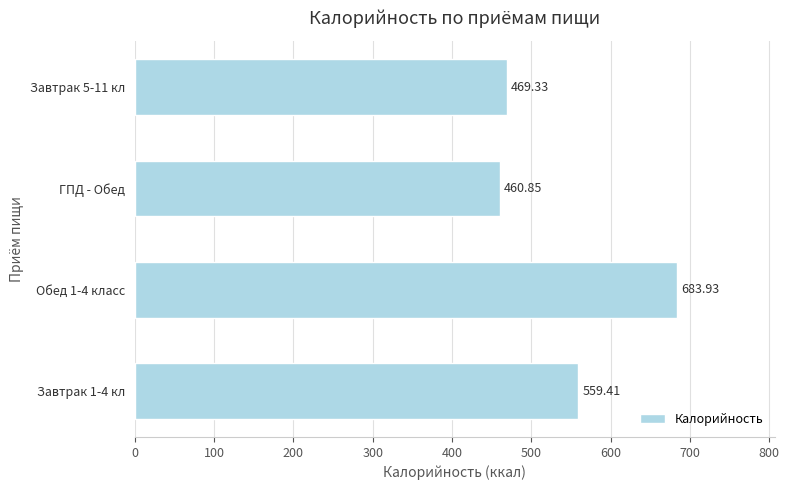

Which label corresponds to the smallest value in the chart?

ГПД - Обед